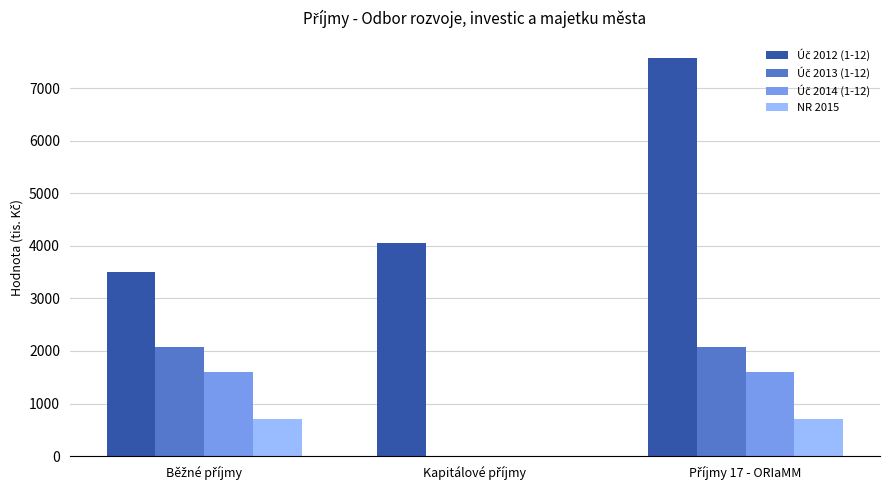

What is the maximum value shown in the chart?

7570.2